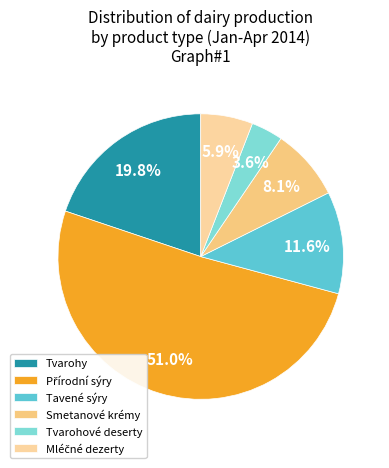

To the nearest percent, what is the average slice percentage?

17%